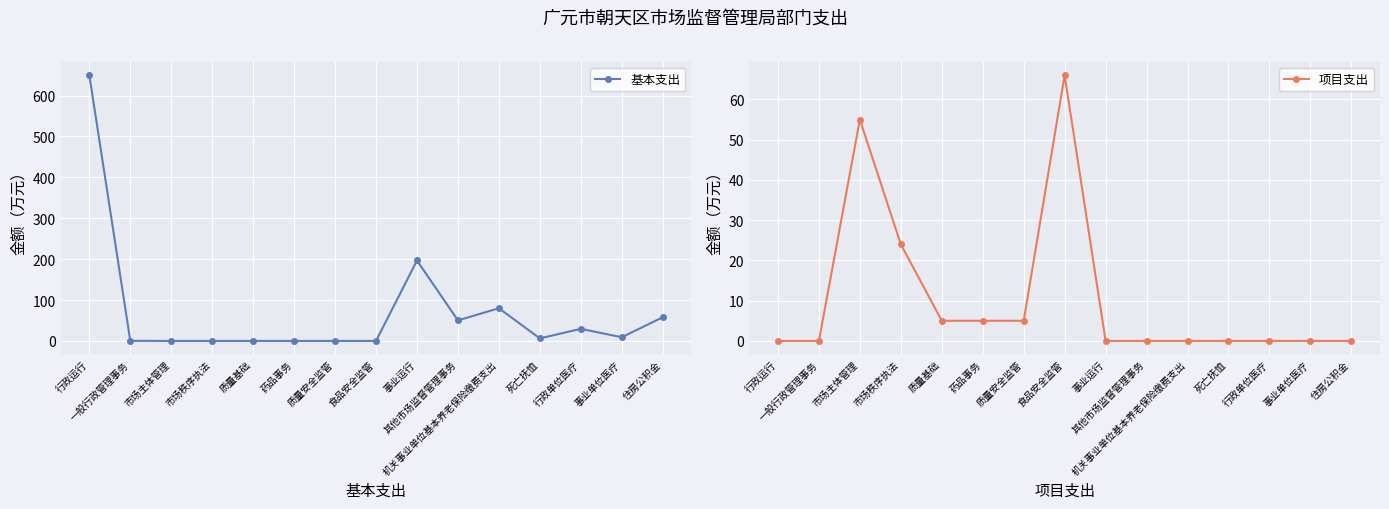

Is it true that 基本支出 equals 389.0 at 药品事务?

False